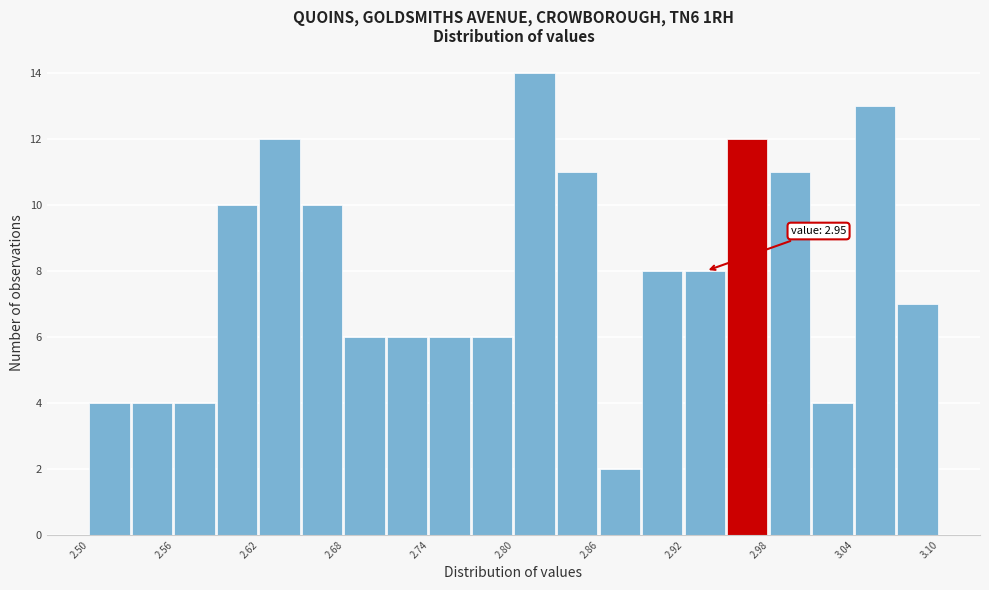

Read against the x-axis, roughly where is the centre of the tallest bar?

2.81